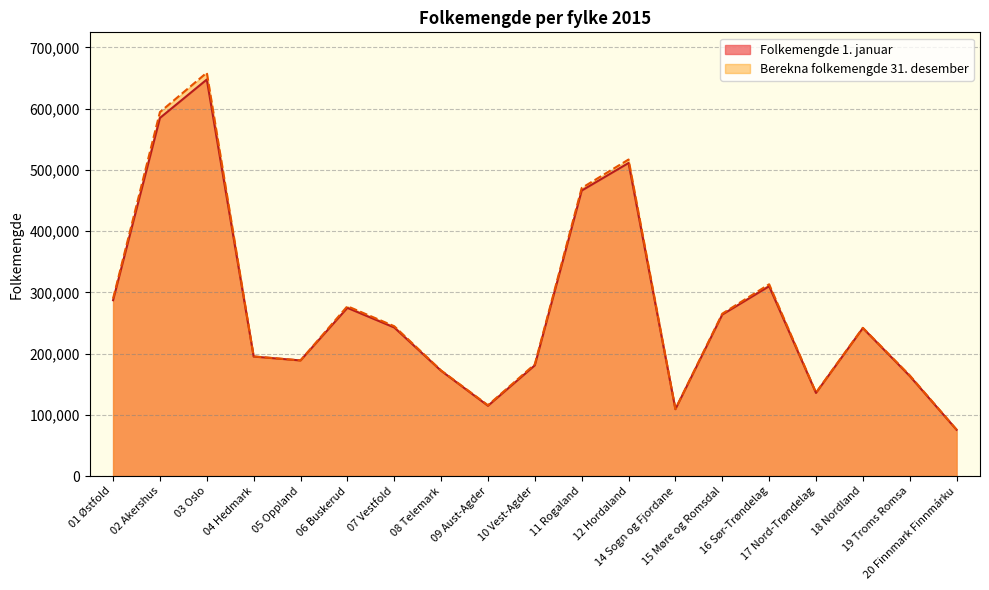

In Berekna folkemengde 31. desember, how many points are higher than both neighbors (excluding endpoints)?

5